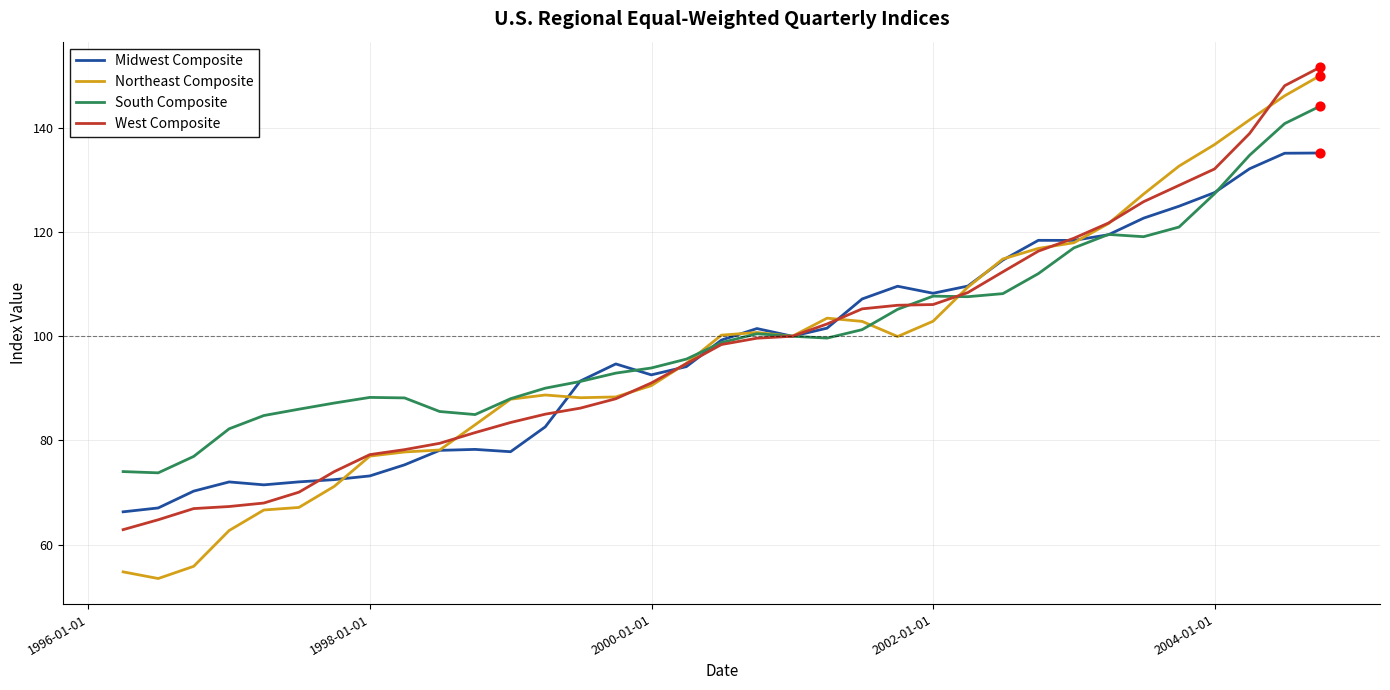

Which series has the largest range (max minus min)?

Northeast Composite